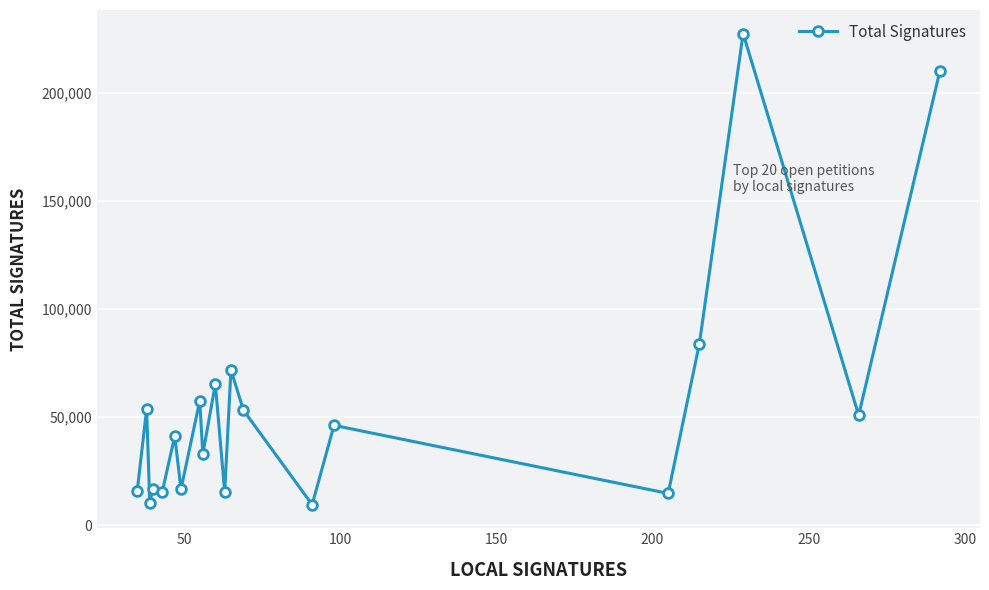

Does the chart display data point markers on the line(s)?

Yes